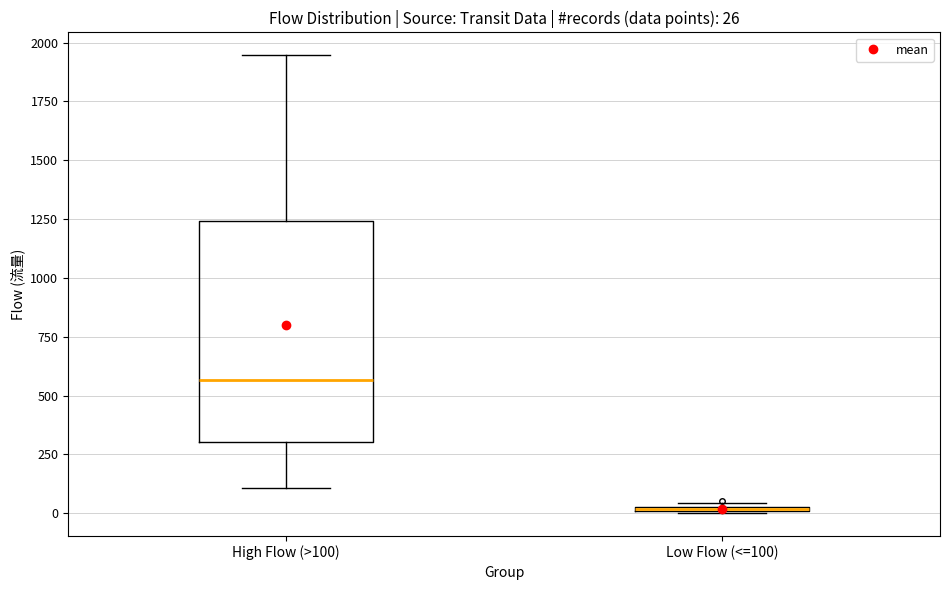

Comparing the boxes themselves (not the whiskers), which one is the tallest?

High Flow (>100)